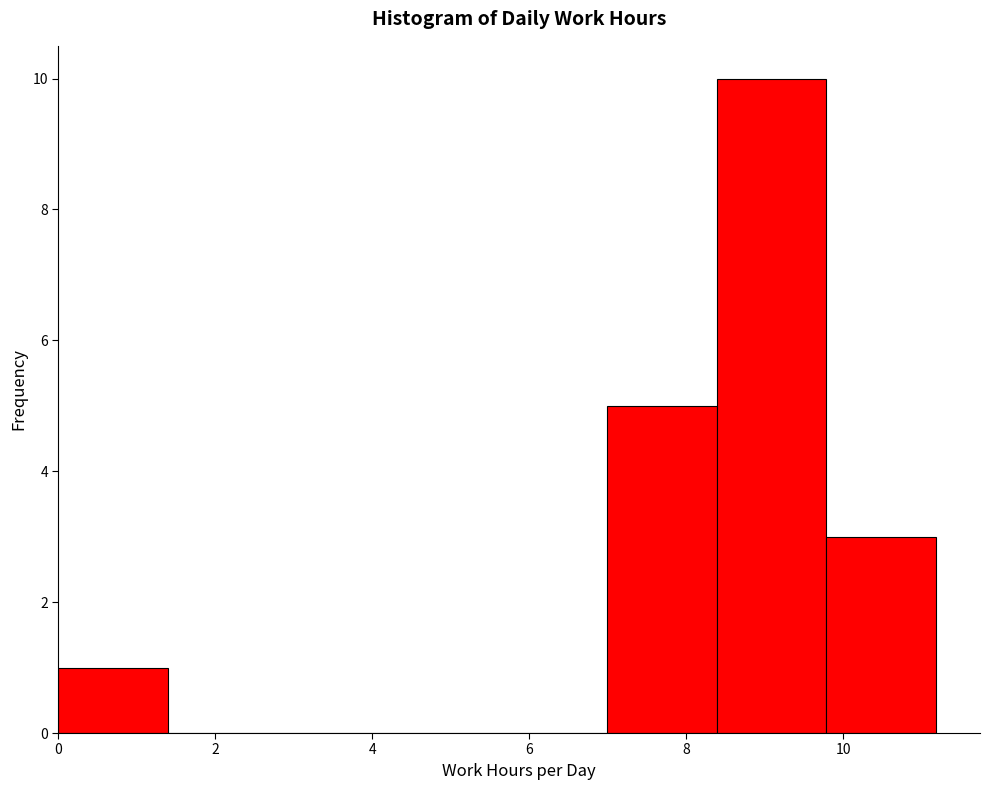

Reading left to right, list every bar in this chart as the range it spans on the x-axis followed by its height. Neither the bar edges nor the heights are printed on the chart, so give them approximately, as read against the axes.

0.0 to 1.4: 1
1.4 to 2.8: 0
2.8 to 4.2: 0
4.2 to 5.6: 0
5.6 to 7.0: 0
7.0 to 8.4: 5
8.4 to 9.8: 10
9.8 to 11.2: 3